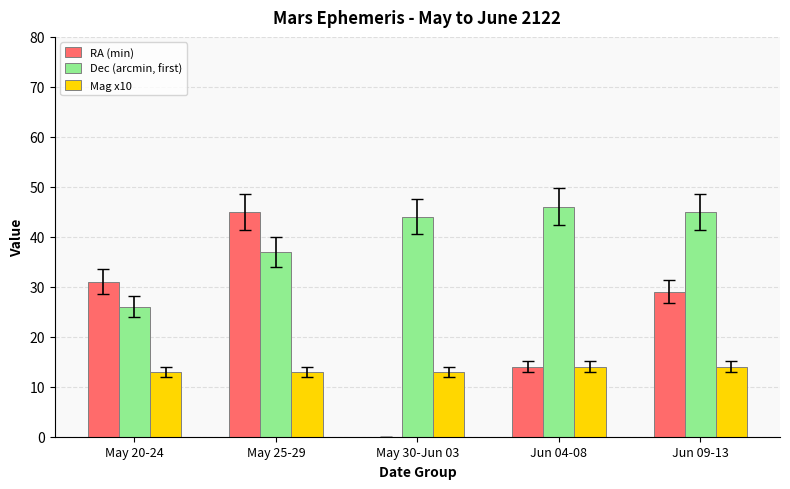

The value of Mag x10 at May 25-29 is 13. True or false?

True